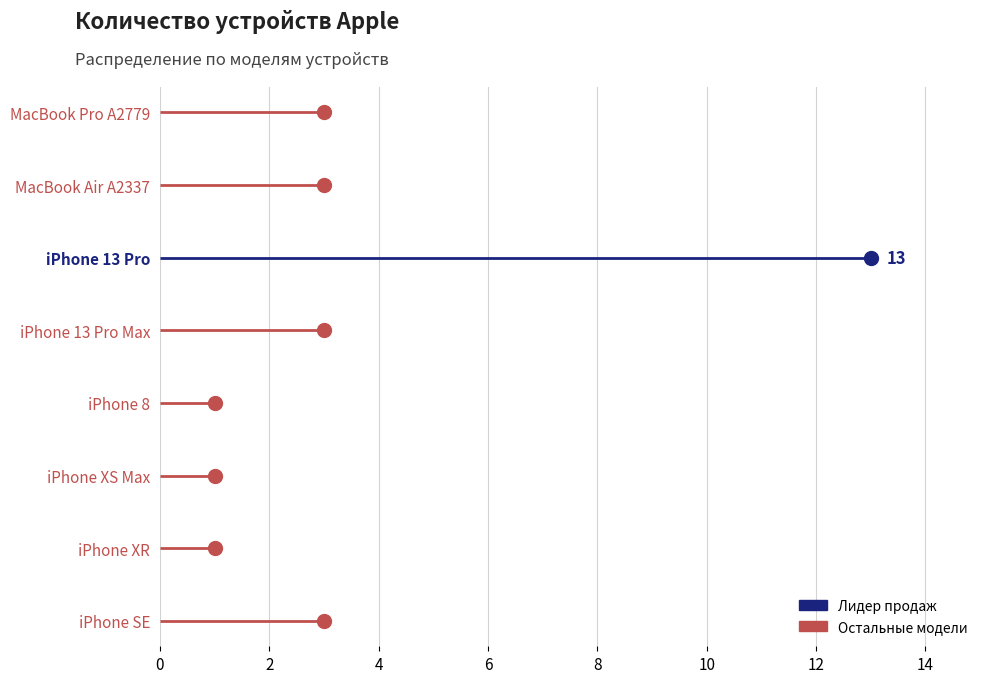

Reading left to right, transcribe all the data shown in this chart.

Ноутбук Apple MacBook Pro A2779, 14.2"=3	Ноутбук Apple MacBook Air A2337, 13.3"=3	Apple iPhone 13 Pro=13	Apple iPhone 13 Pro Max=3	Apple iPhone 8=1	Apple iPhone XS Max=1	Apple iPhone XR=1	Apple iPhone SE=3